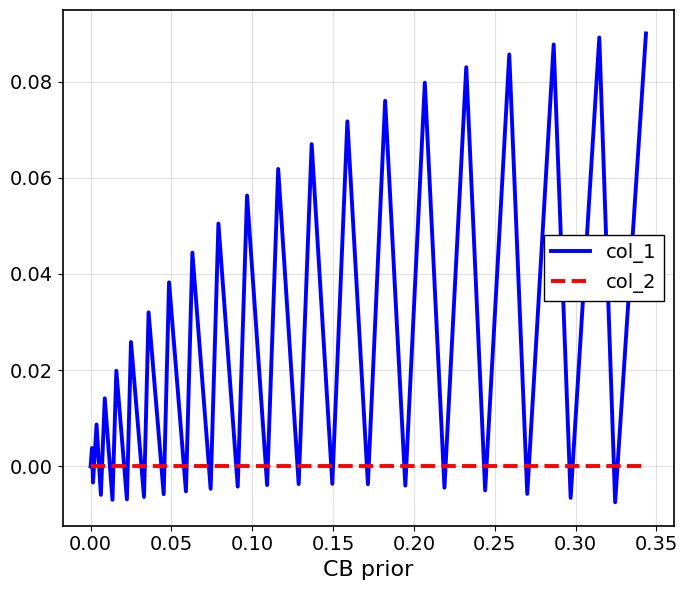

Rank the series by their average value, from lowest to highest.

col_2, col_1